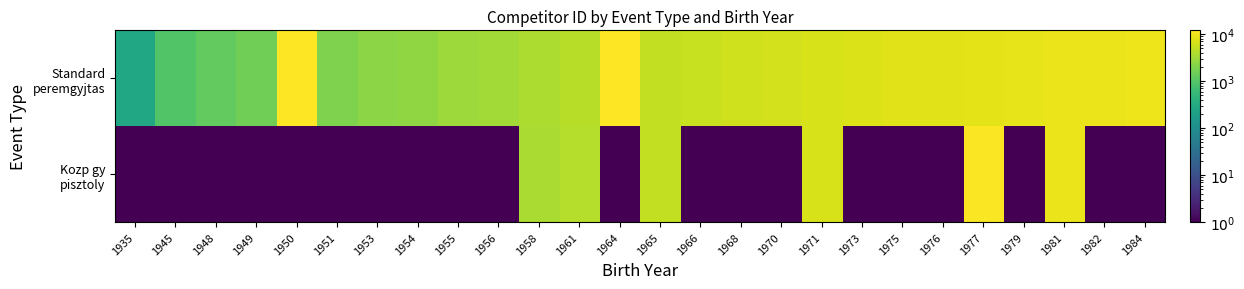

At 1935, list the series in order from smallest to largest.

Kozp gy pisztoly, Standard peremgyjtas